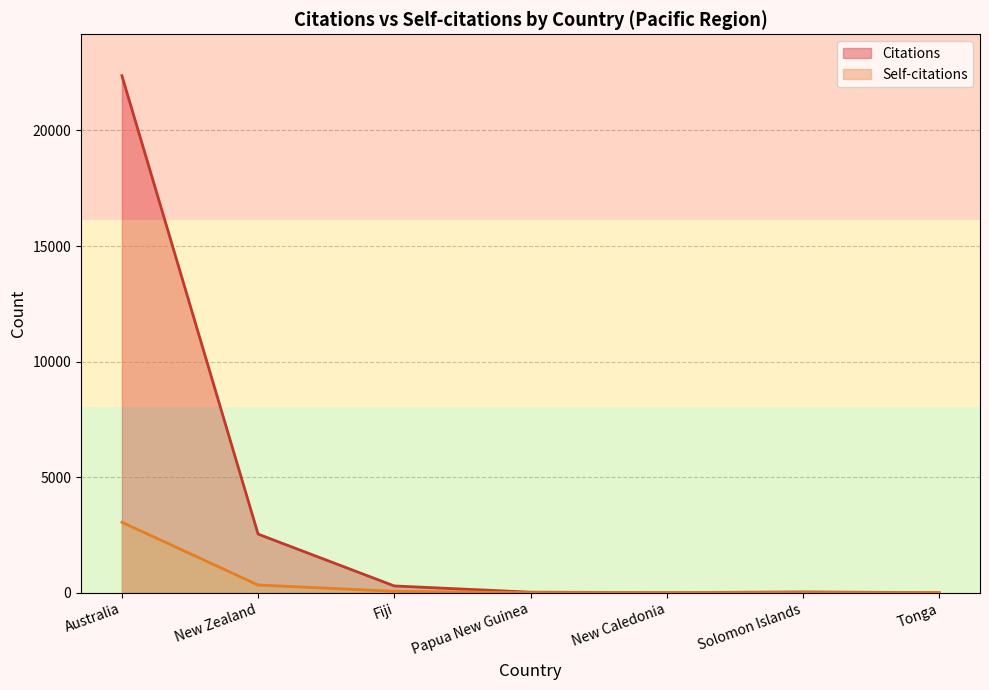

List the series in order of their overall mean, lowest first.

Self-citations, Citations